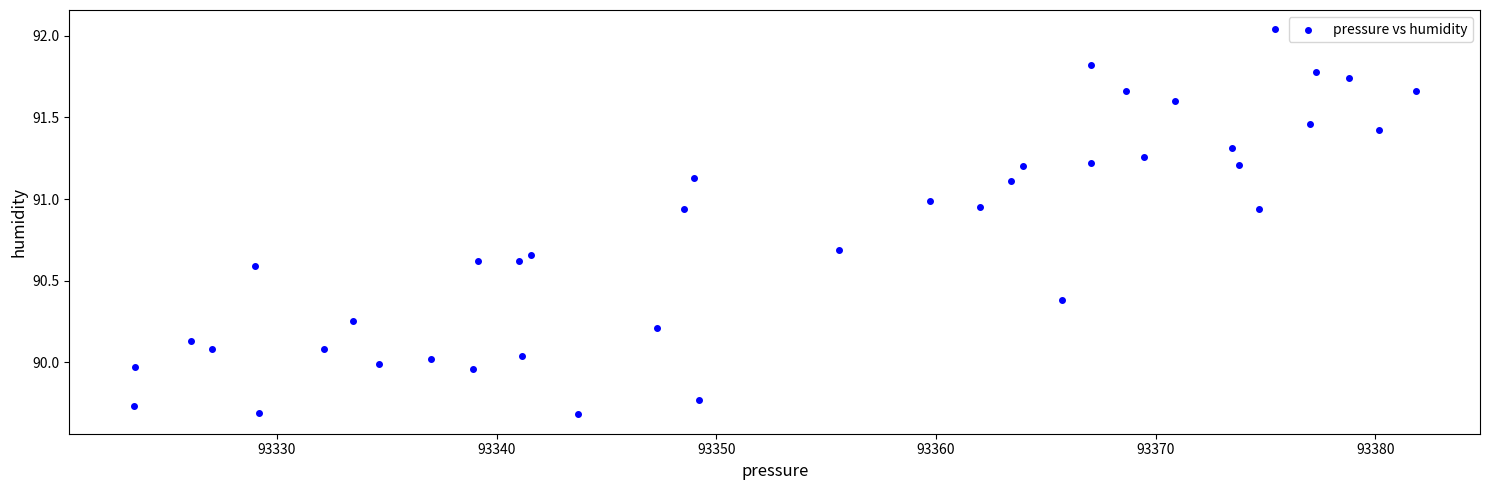

What is the range of Y values (max minus min)?

2.4